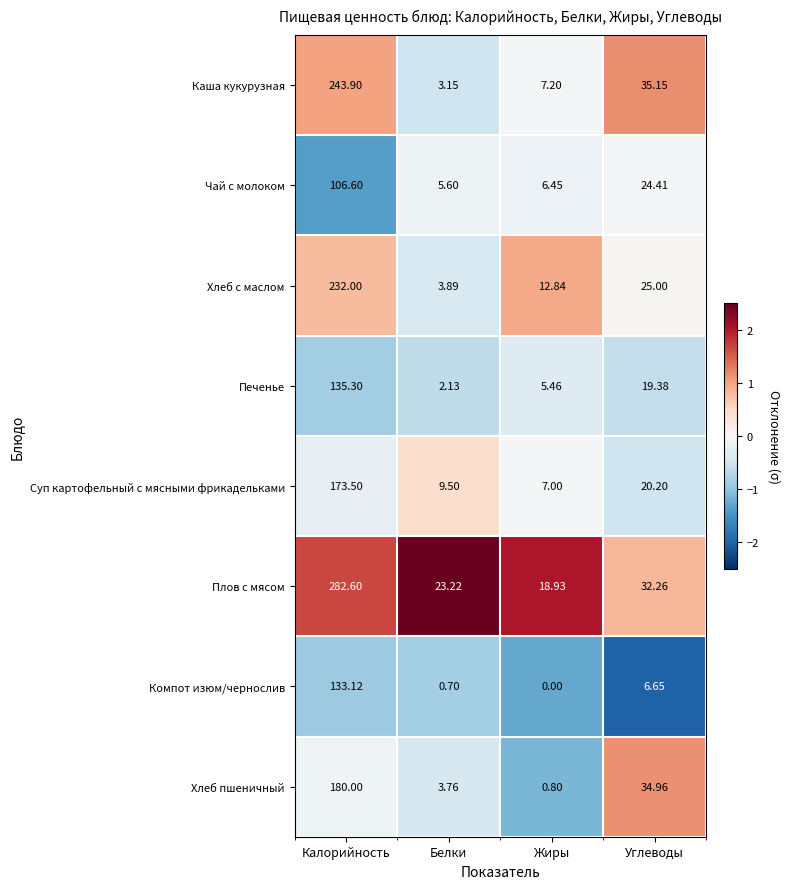

At which category is the sum across all series the highest?

Калорийность